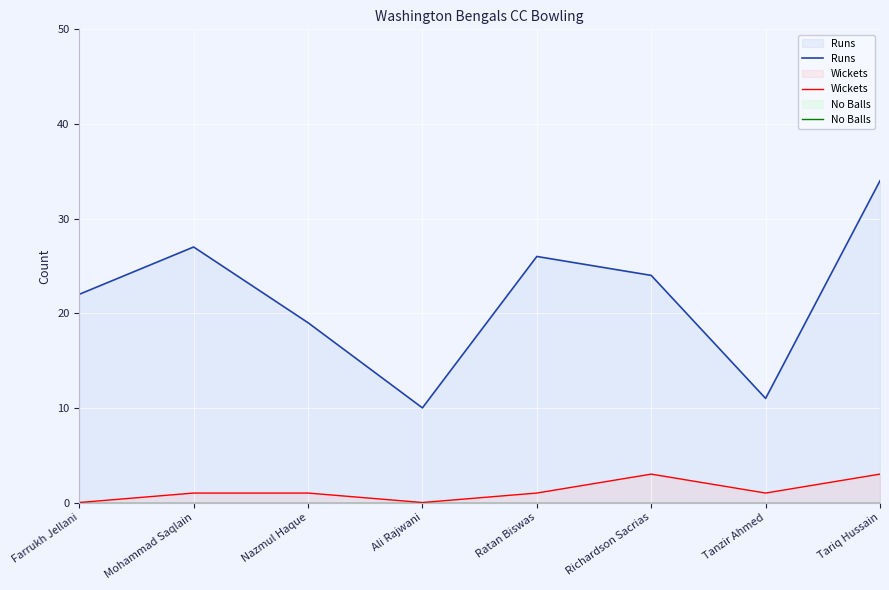

How many lines are shown in the chart?

3